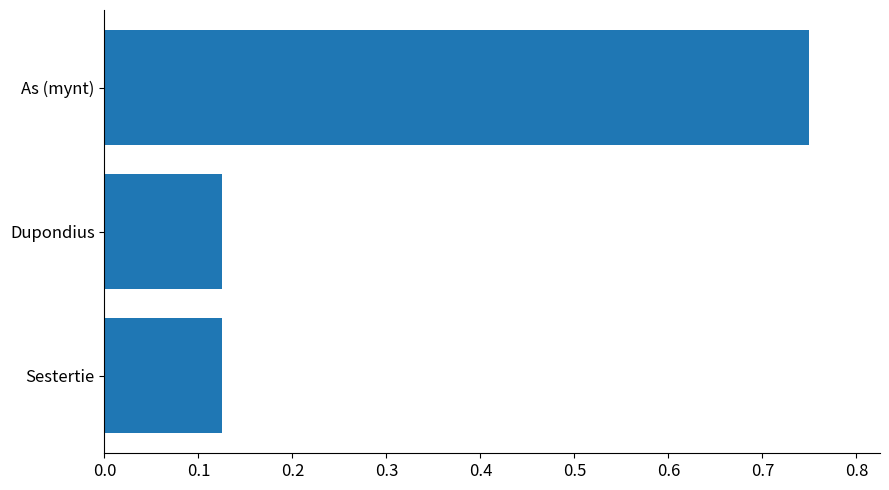

How many values are between 0 and 1?

3